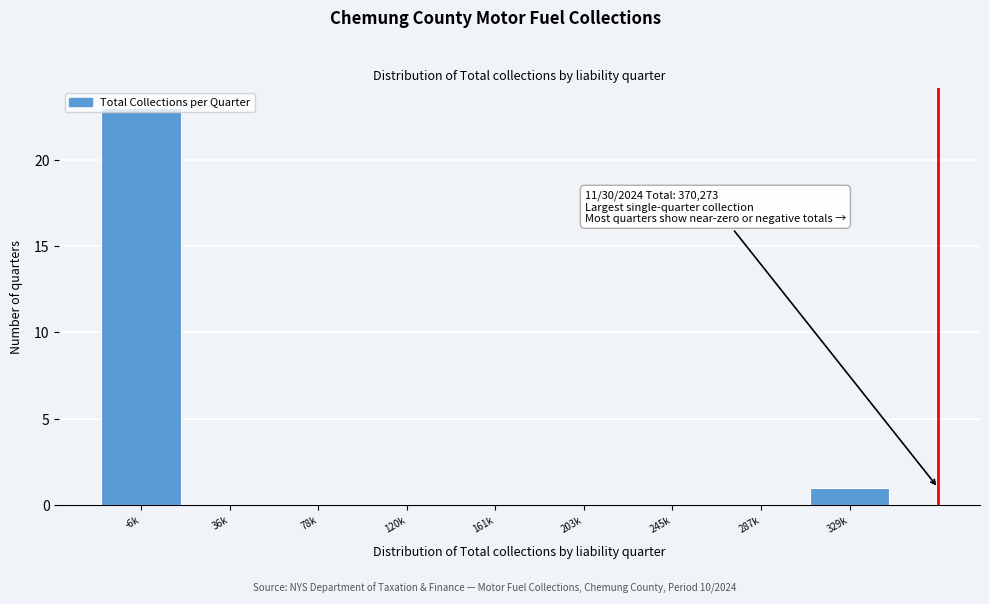

What is the sum of all values?

24